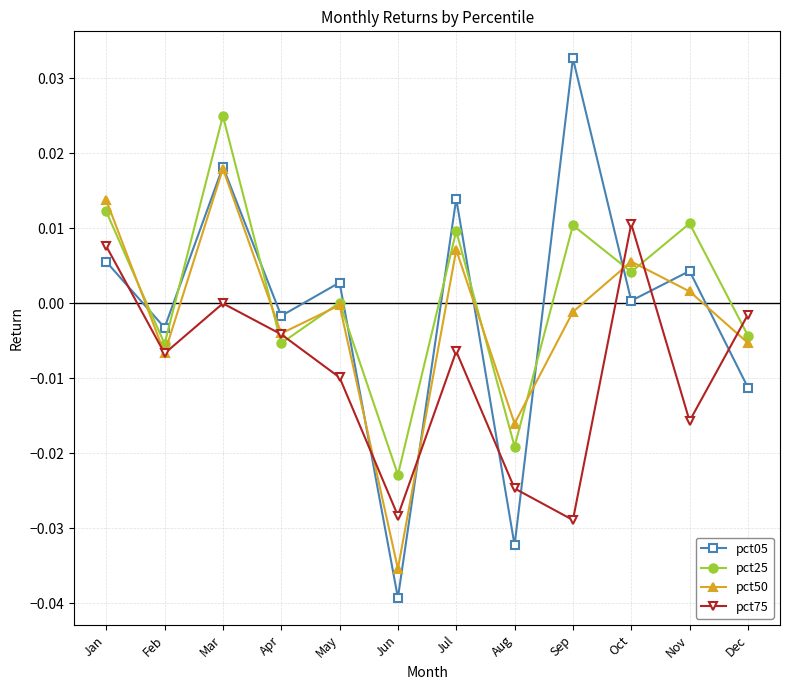

The pct05 series shows 0.0 at Oct. True or false?

True